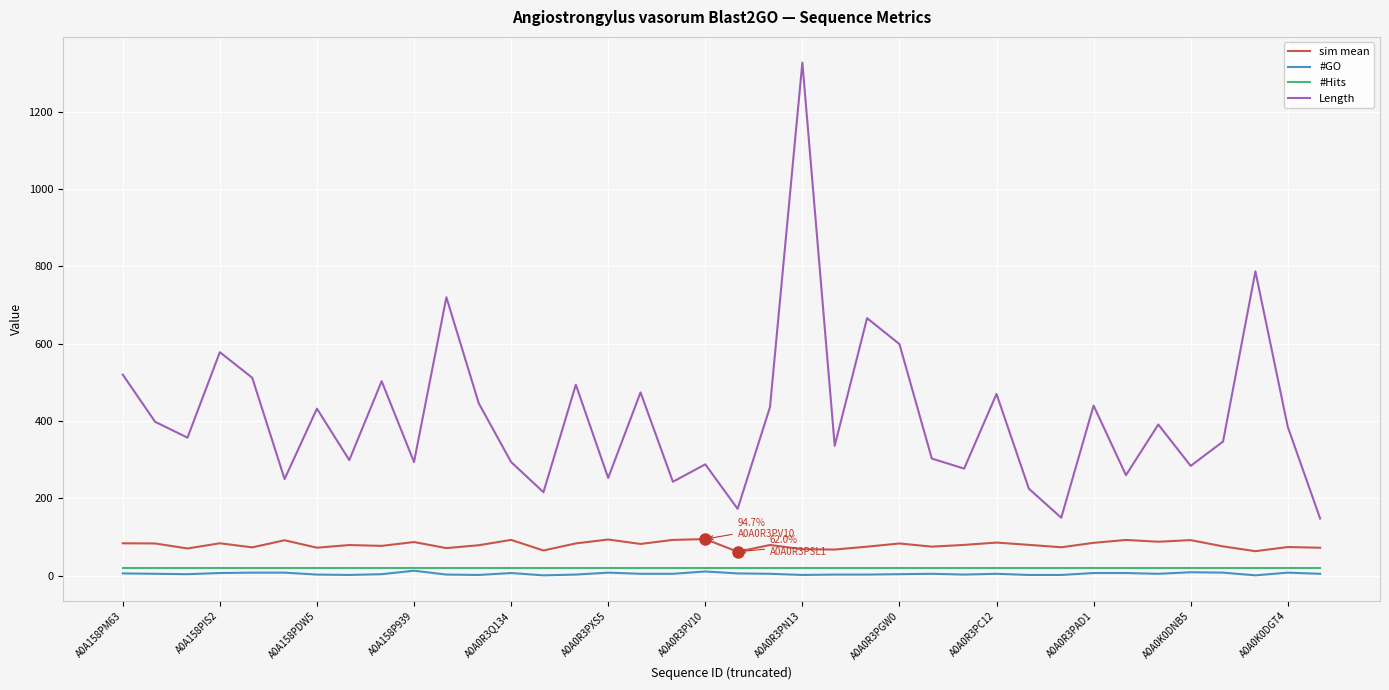

True or false: Length and #GO intersect in this chart.

False